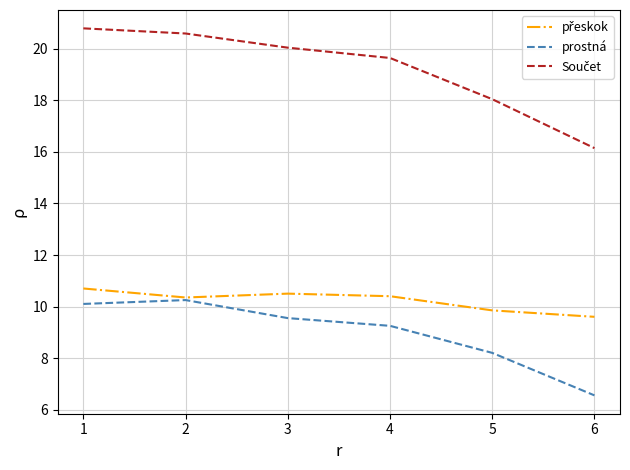

What is the greatest value displayed?

20.8